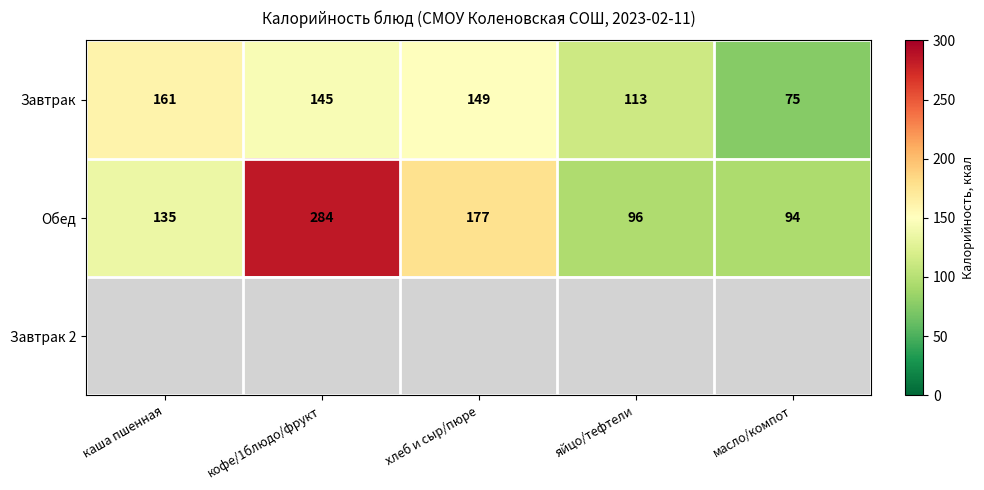

How many values in the Завтрак series are below 145?

2